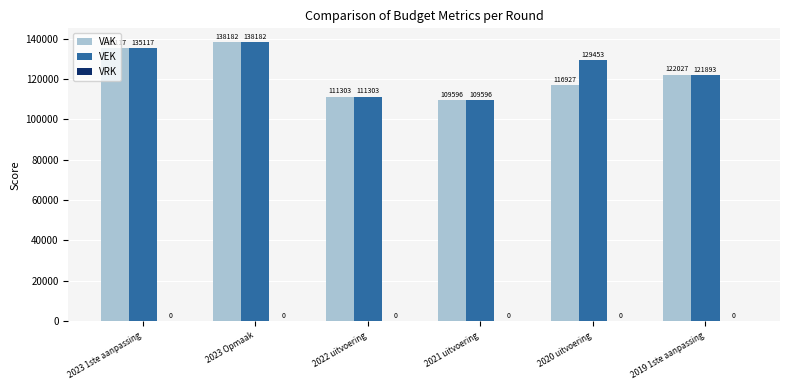

Between 2021 uitvoering and 2019 1ste aanpassing, which series saw the biggest shift?

VAK